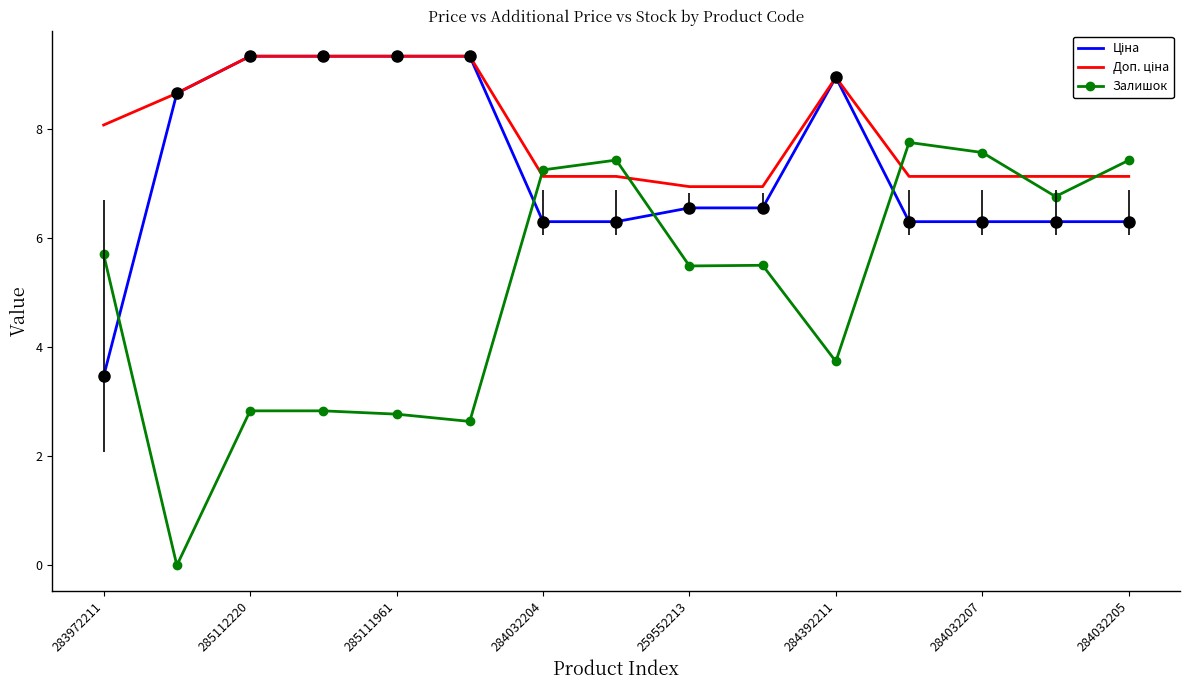

Which series has the largest range (max minus min)?

Залишок